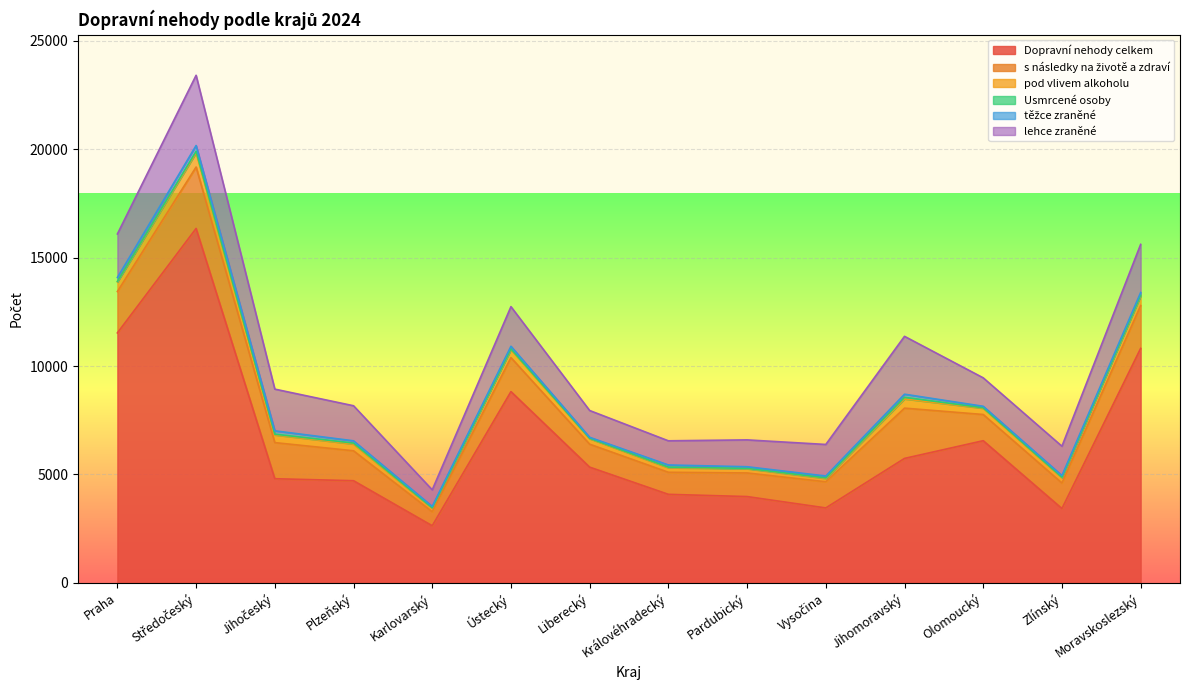

Reading left to right, extract all data points from this chart.

Dopravní nehody celkem: 11526	16343	4802	4710	2633	8819	5336	4082	3979	3455	5738	6555	3427	10812
s následky na životě a zdraví: 1907	2832	1665	1380	646	1568	1058	1017	1089	1206	2319	1208	1177	1975
pod vlivem alkoholu: 445	656	356	313	168	371	256	212	196	154	427	290	251	446
Usmrcené osoby: 21	71	33	43	13	32	18	25	17	26	72	21	15	31
těžce zraněné: 183	265	155	104	64	121	44	100	74	85	144	68	77	125
lehce zraněné: 2006	3239	1923	1617	765	1826	1235	1114	1238	1456	2668	1312	1353	2219